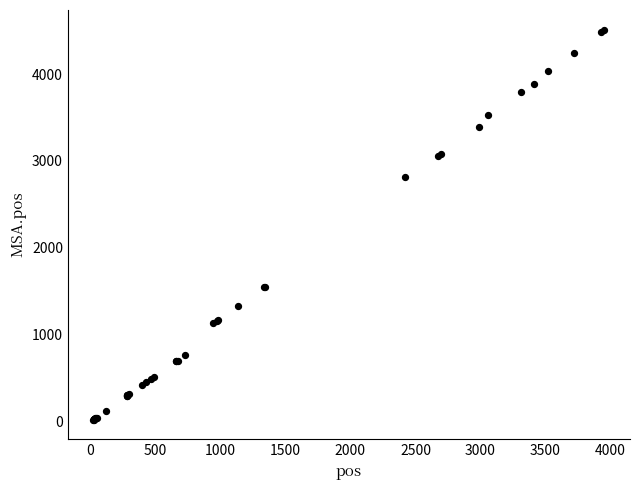

What Y value in the scatter plot is closest to 2268?

2812